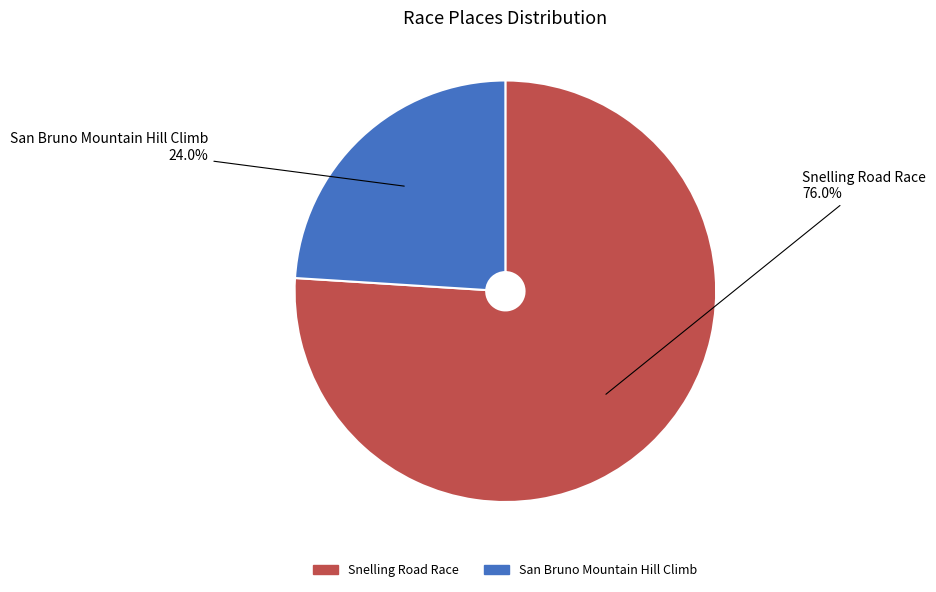

Is it true that Snelling Road Race is 83% of the pie?

False